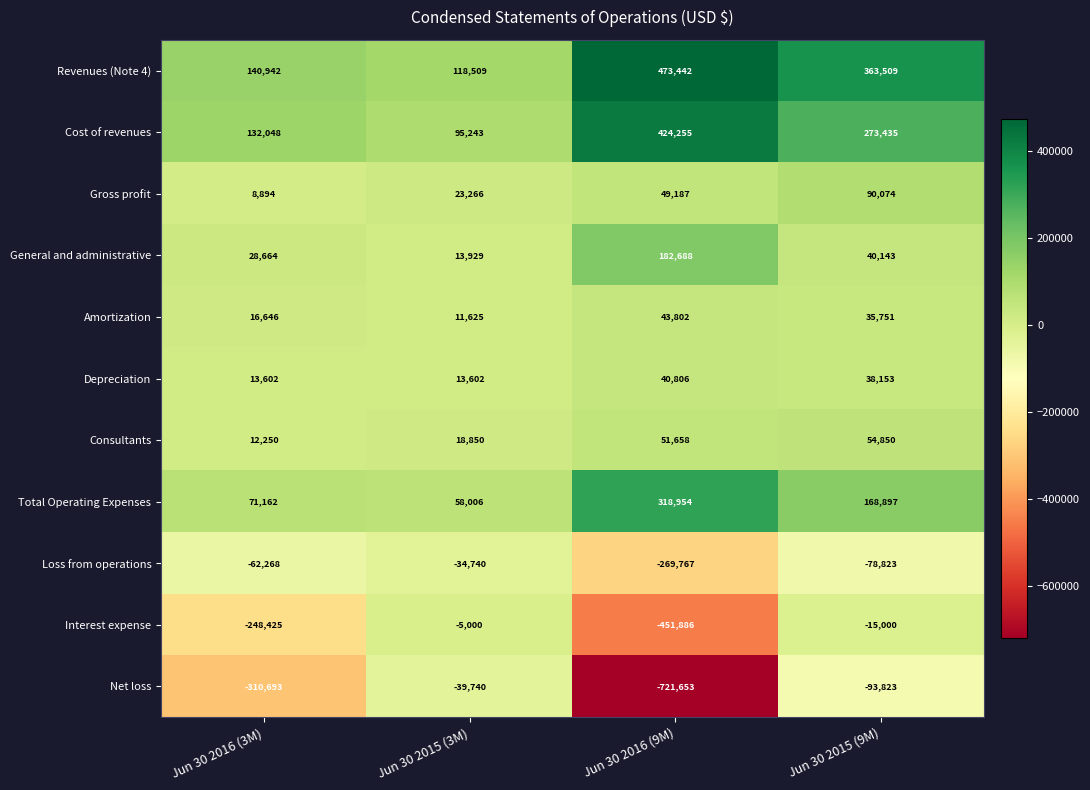

Is the value of Loss from operations at Jun 30 2015 (3M) greater than the value of Total Operating Expenses at Jun 30 2016 (3M)?

No